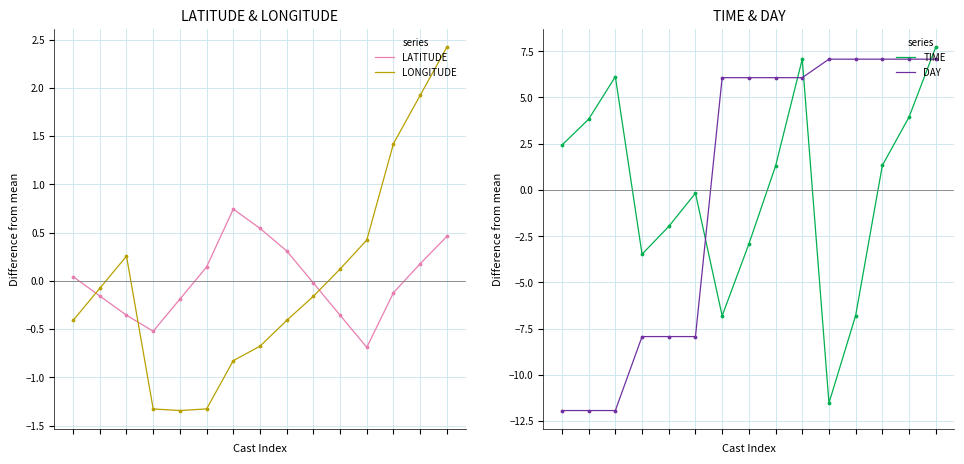

Which series reaches the maximum Y coordinate?

TIME